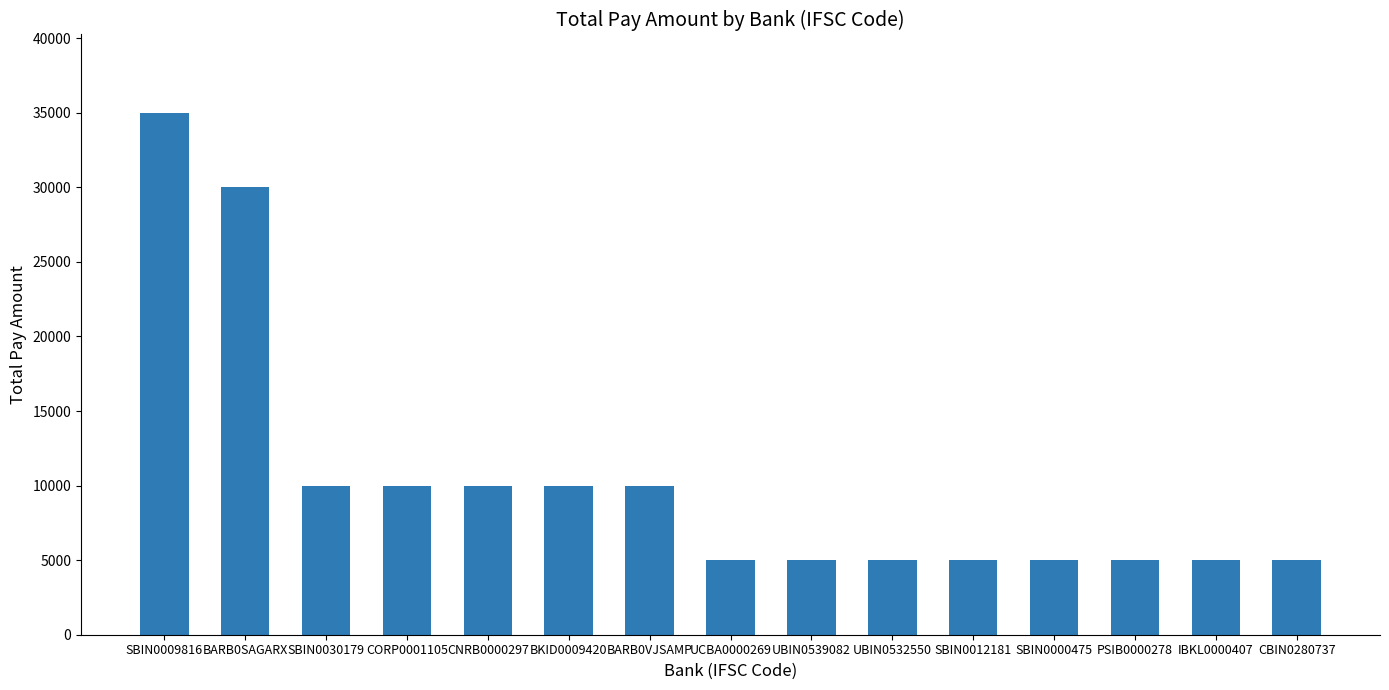

What is the label of the 5th bar from the right?

SBIN0012181